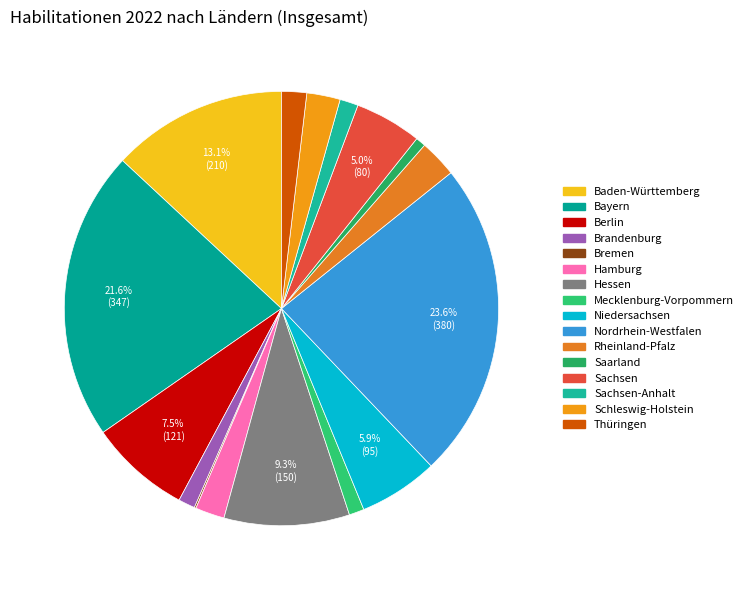

Rank the categories by value from lowest to highest.

Bremen, Saarland, Mecklenburg-Vorpommern, Brandenburg, Sachsen-Anhalt, Thüringen, Hamburg, Schleswig-Holstein, Rheinland-Pfalz, Sachsen, Niedersachsen, Berlin, Hessen, Baden-Württemberg, Bayern, Nordrhein-Westfalen